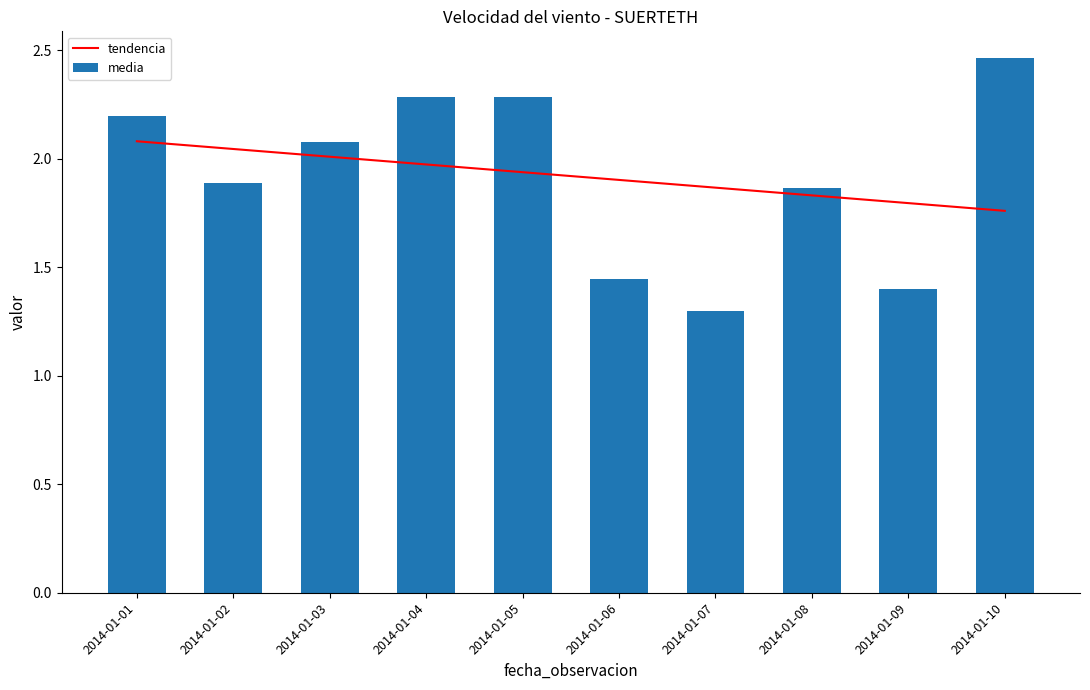

Which label corresponds to the smallest value in the chart?

2014-01-07